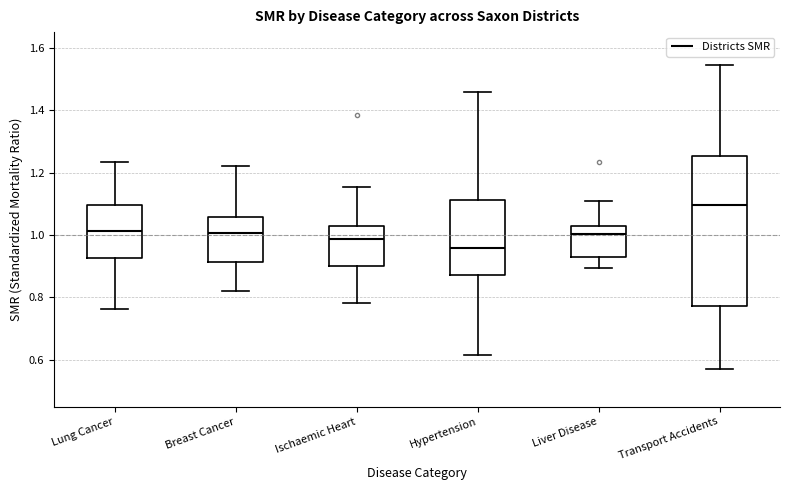

Where is the upper edge of the box for Lung Cancer on the y-axis? The values are not printed on the chart, so give them approximately, as read against the axis.

1.10